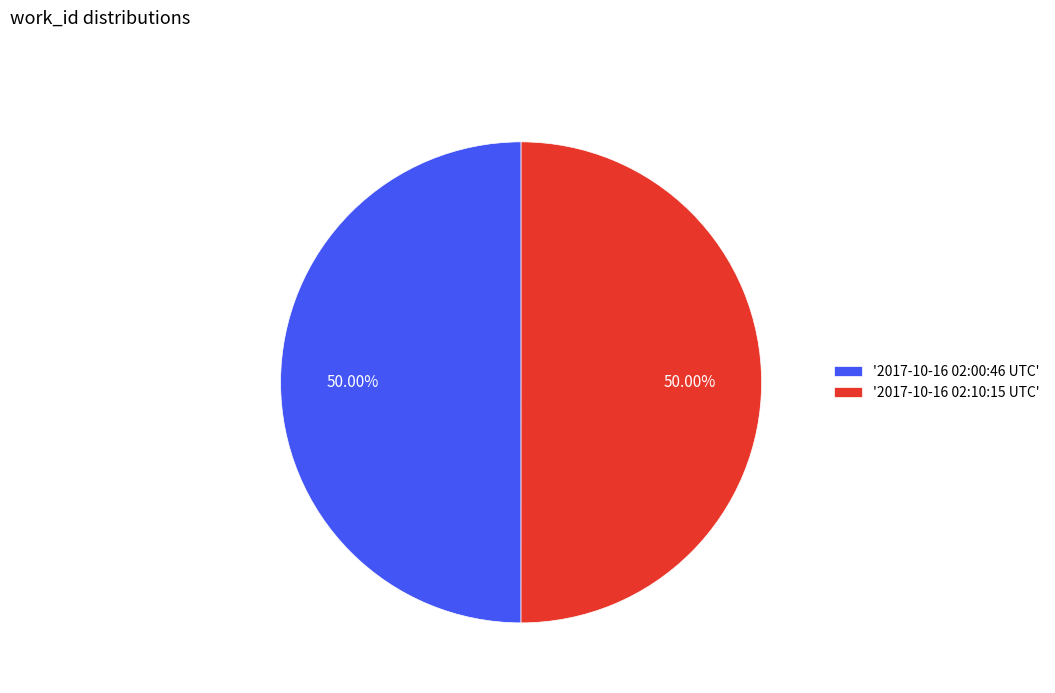

Approximately how many times larger is the value at '2017-10-16 02:00:46 UTC' compared to '2017-10-16 02:10:15 UTC'?

1.0